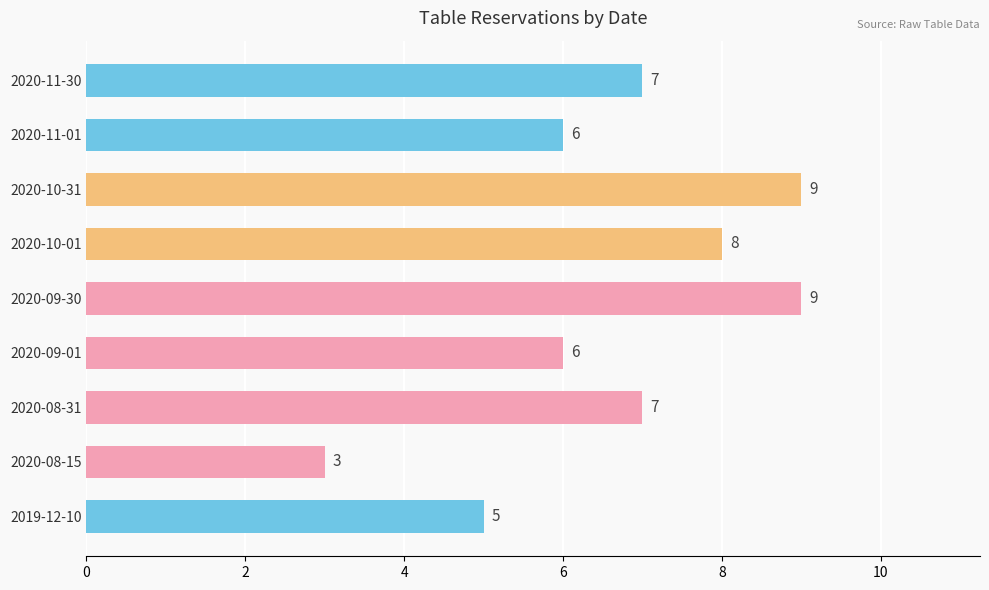

Are the bars grouped side by side (vs. stacked)?

No